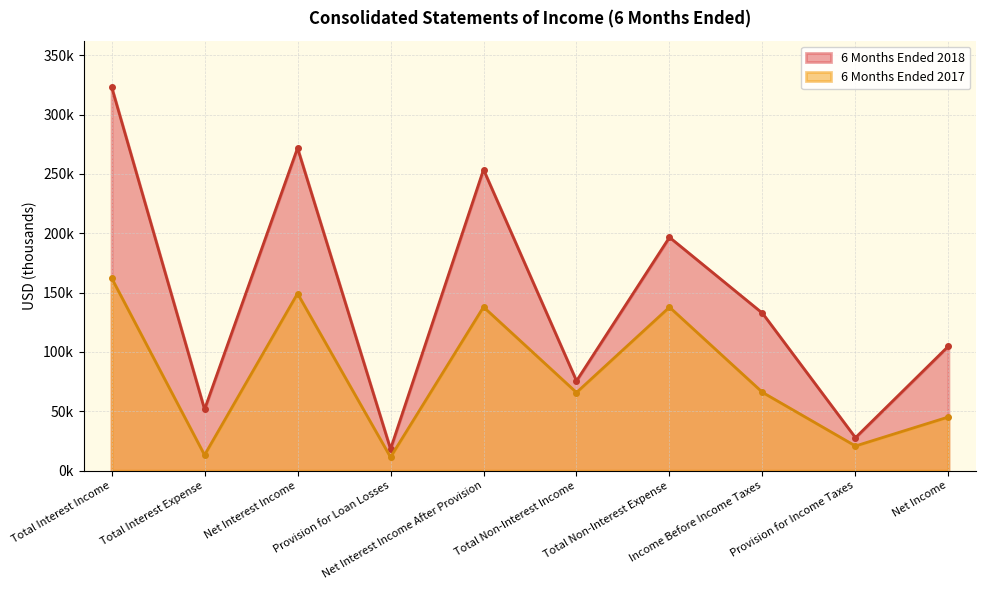

What are all the series names shown in the legend?

6 Months Ended 2018, 6 Months Ended 2017